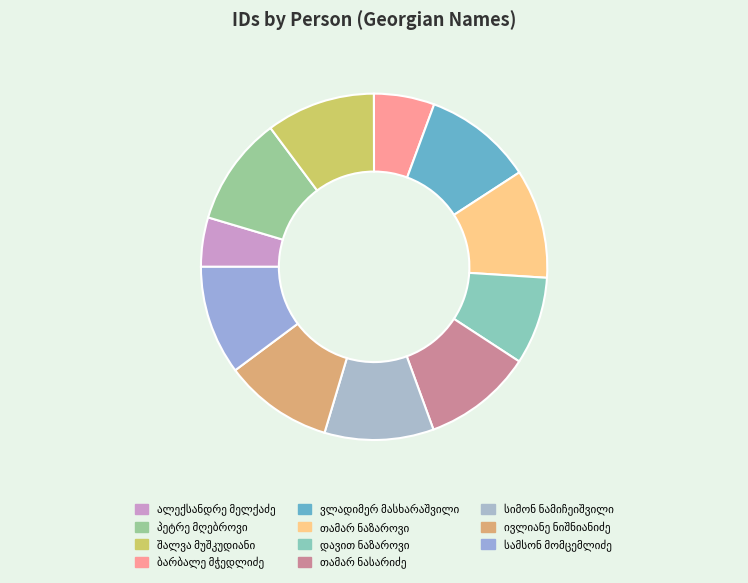

To the nearest percent, what portion does პეტრე მღებროვი represent?

10%